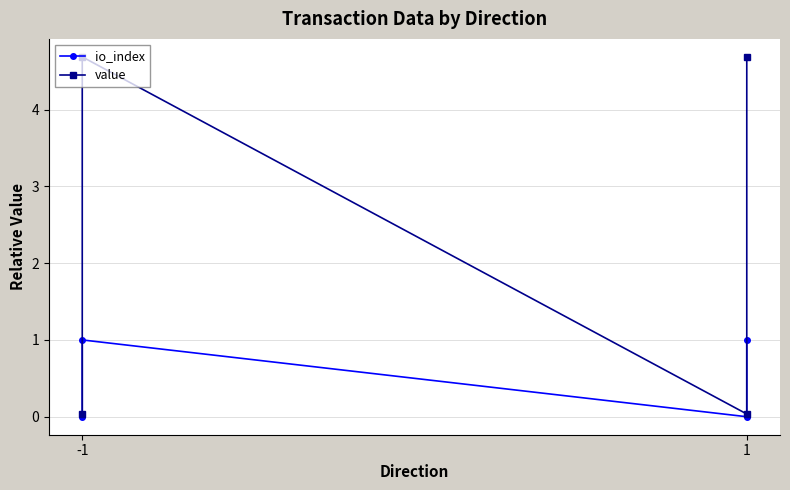

How many values in io_index are above zero?

2